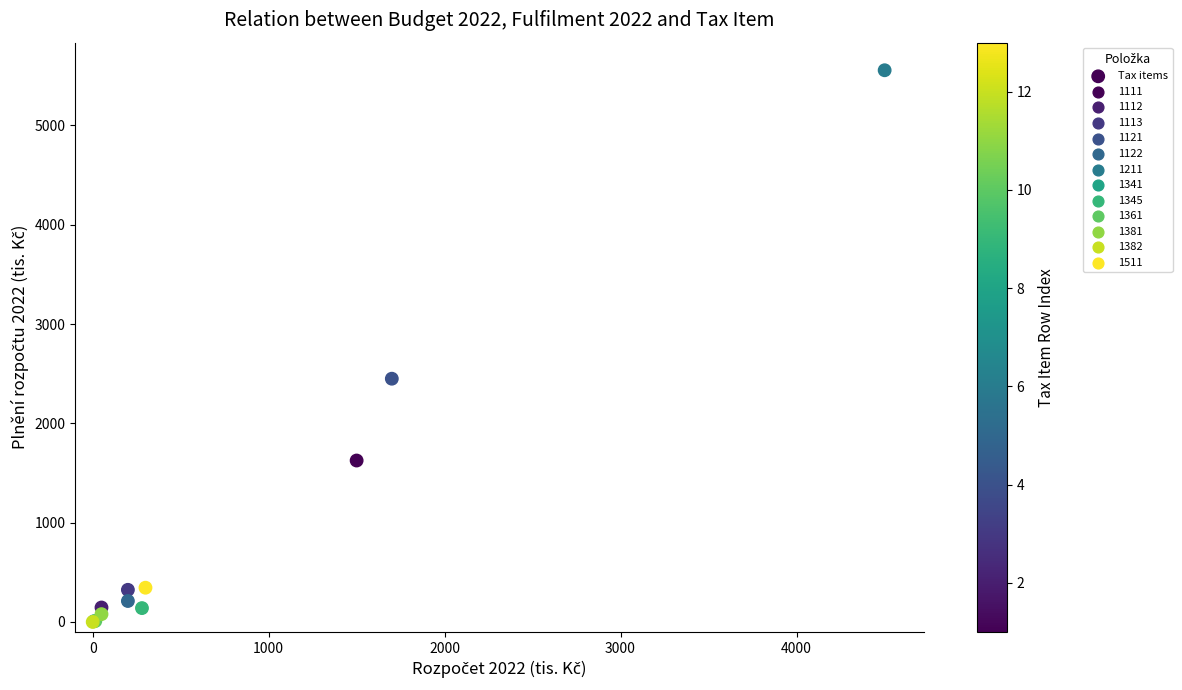

What Y value in the scatter plot is closest to 2777?

2449.4